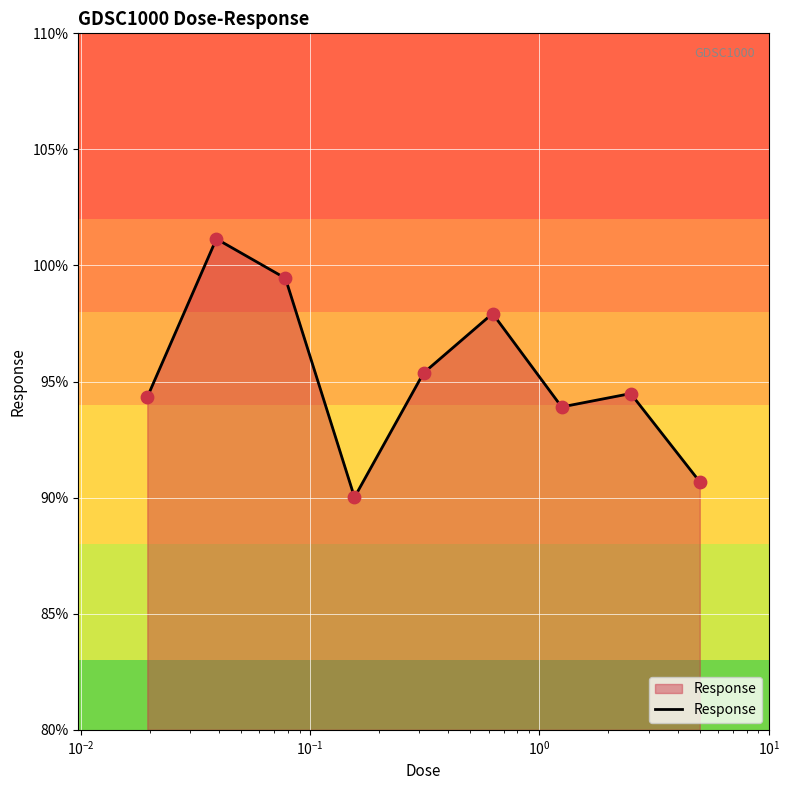

What is the smallest value displayed?

90.0